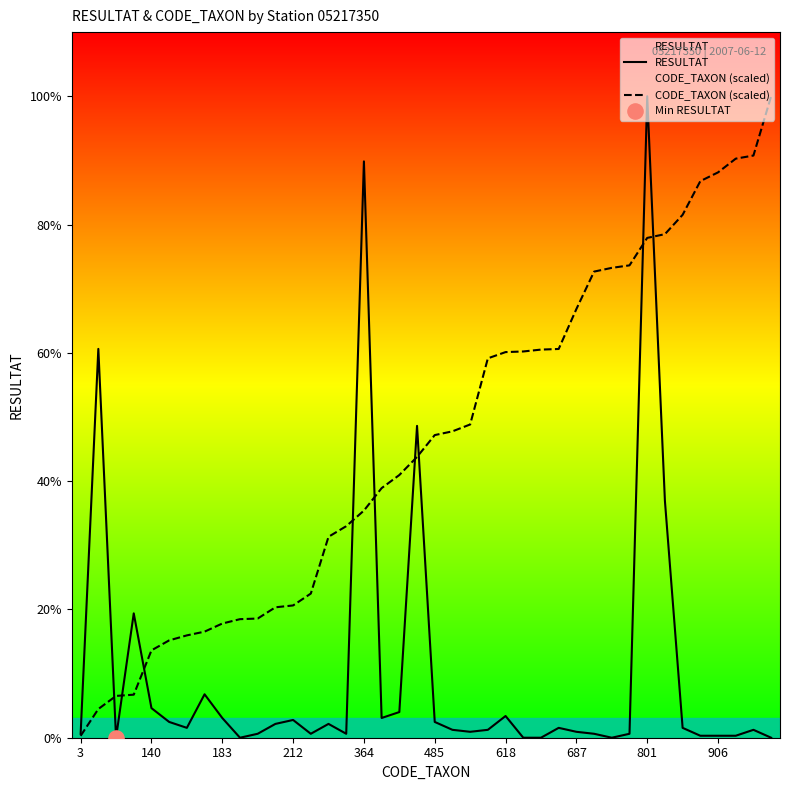

Which series has the widest spread of Y values?

RESULTAT